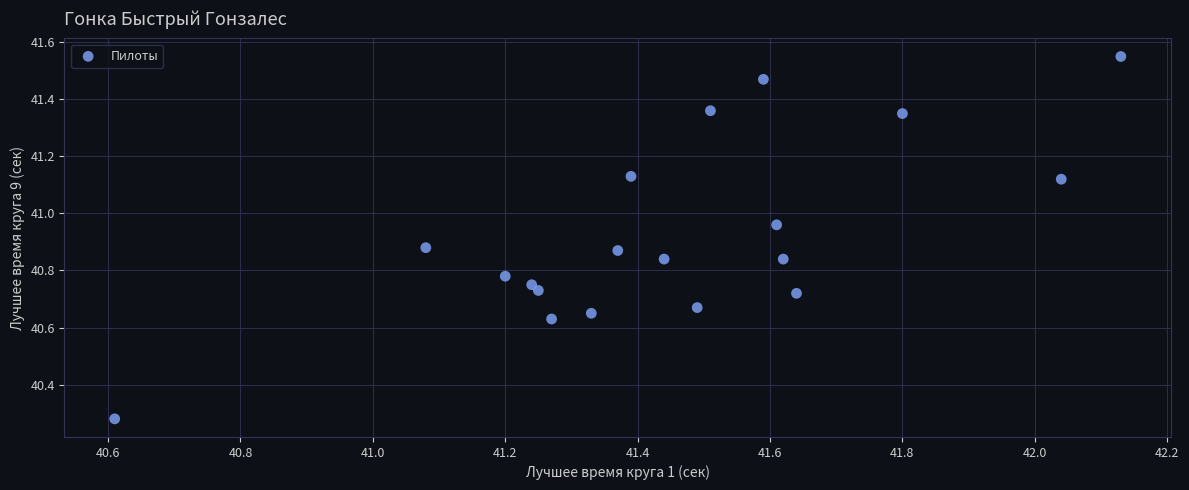

What is the range of Y values (max minus min)?

1.3